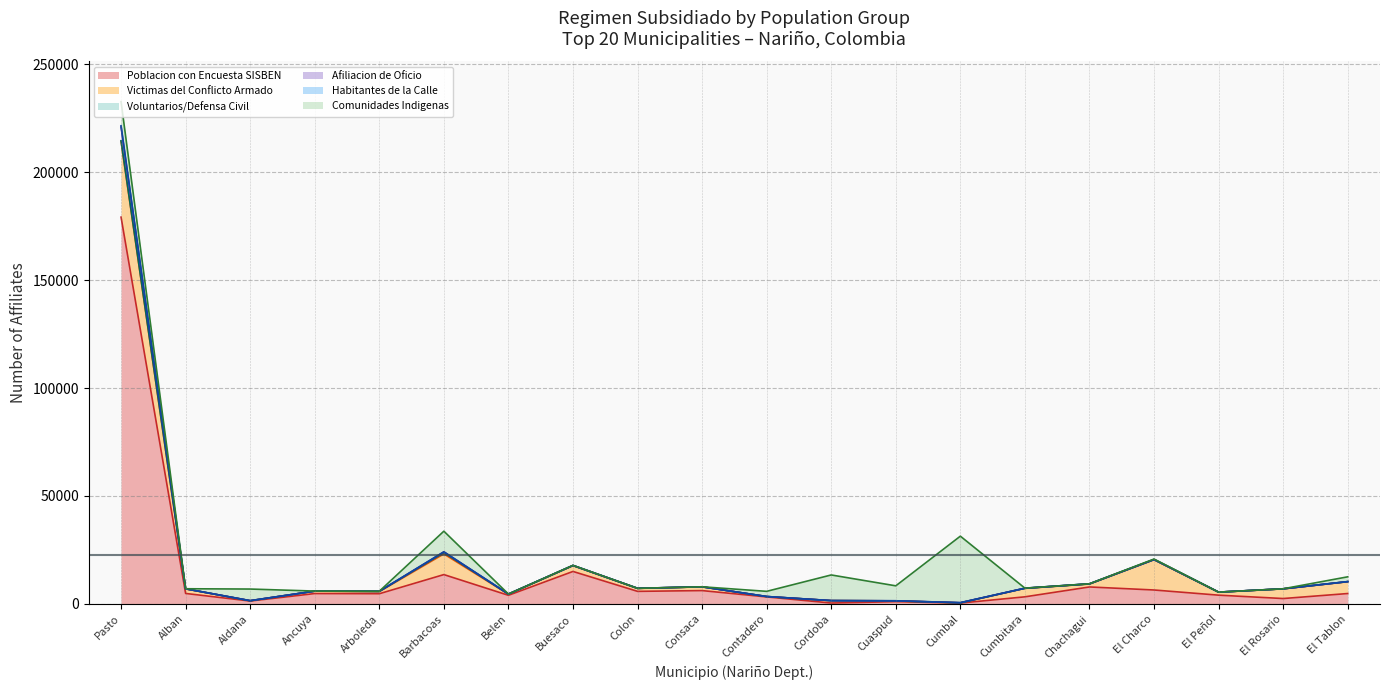

The Afiliacion de Oficio (line) series shows 5845 at Arboleda. True or false?

True